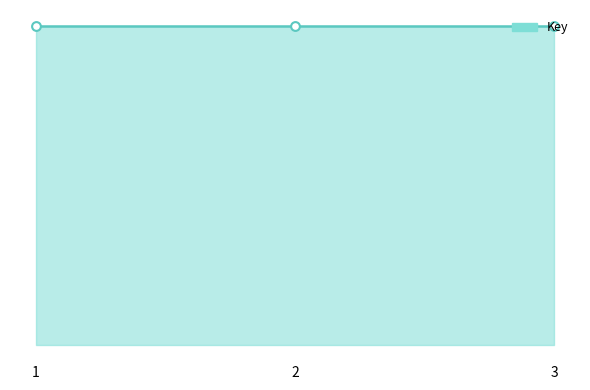

Approximately how many times larger is the value at 2 compared to 3?

1.0